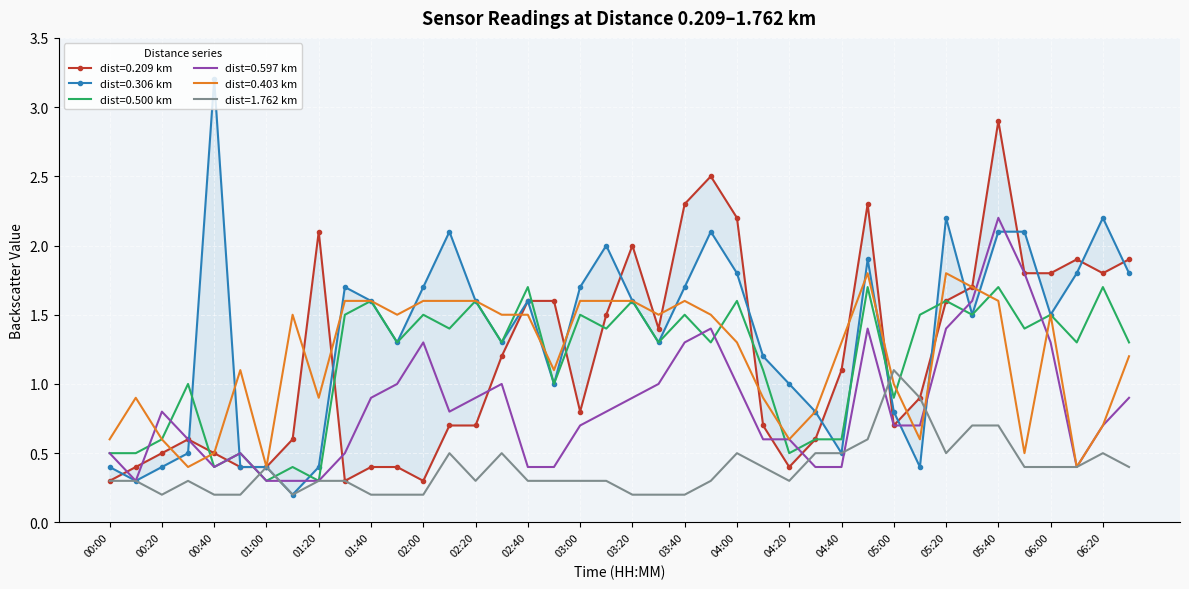

Which series has the largest range (max minus min)?

0.306